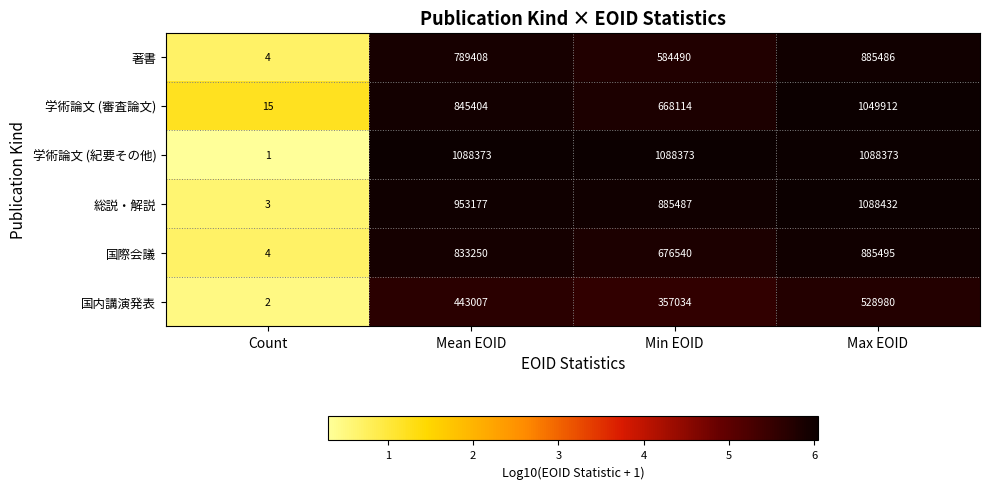

What is the sum of the 著書 values at Max EOID and Count?

885490